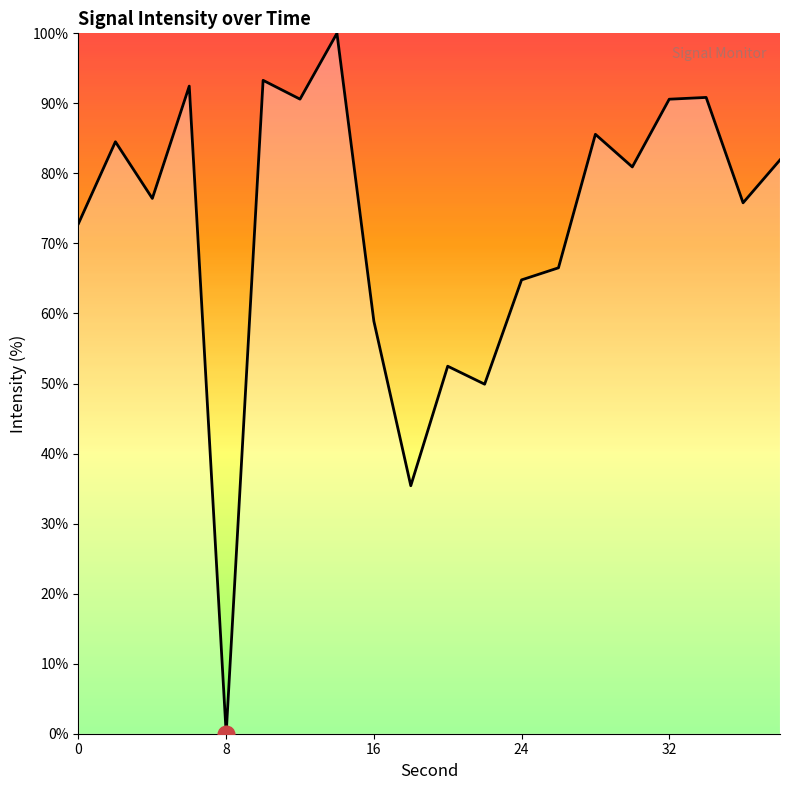

What is the difference between the maximum and second lowest values?

64.6